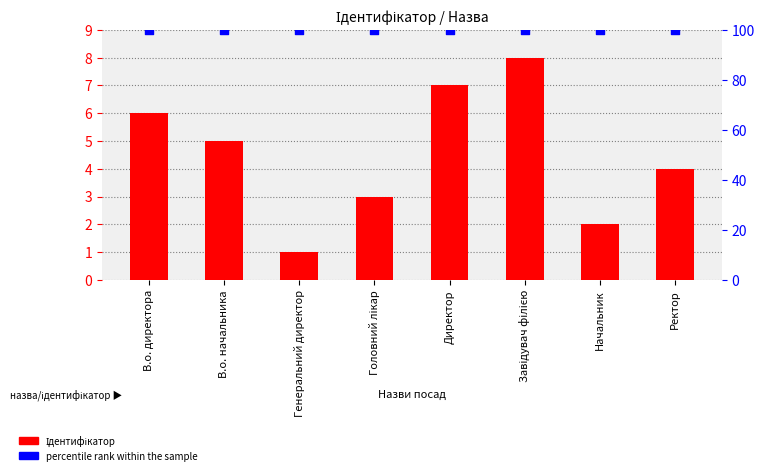

Which series has the widest spread of Y values?

Ідентифікатор